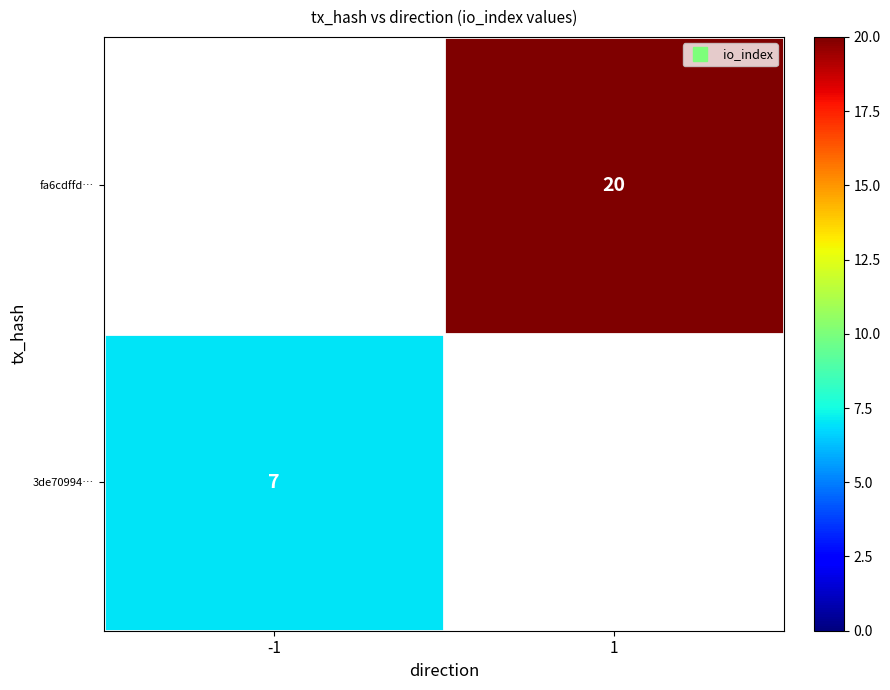

True or false: 3de70994… has a value of 7.0 at -1.

True